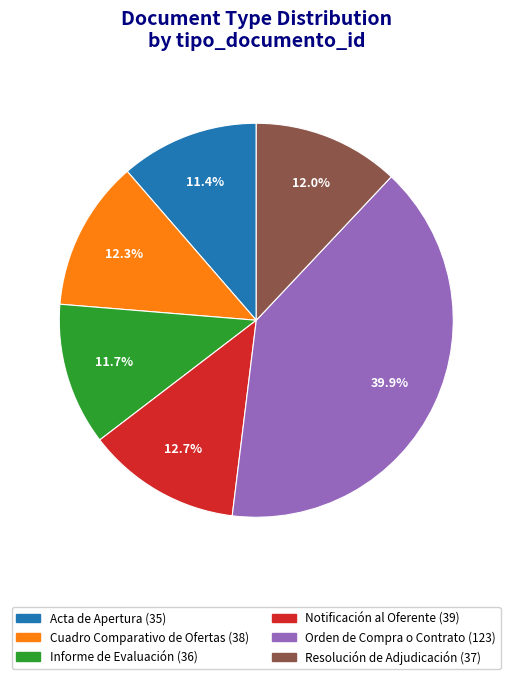

The Cuadro Comparativo de Ofertas slice represents 25% of the pie. True or false?

False